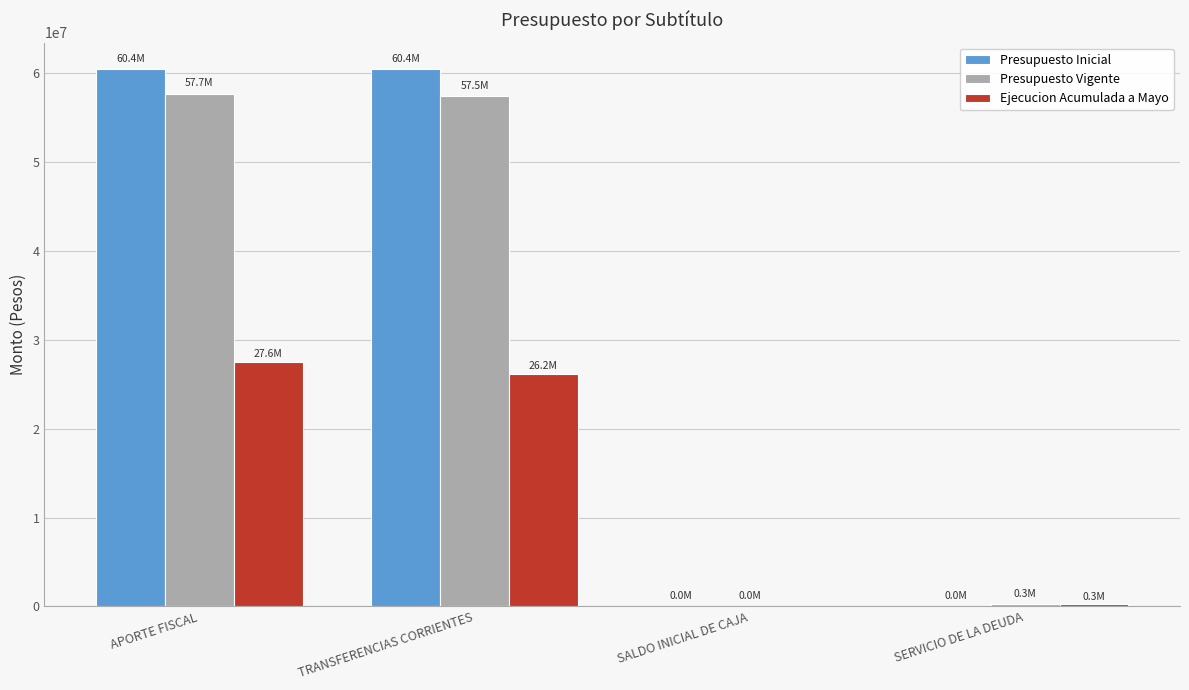

Are the bars grouped side by side (vs. stacked)?

Yes